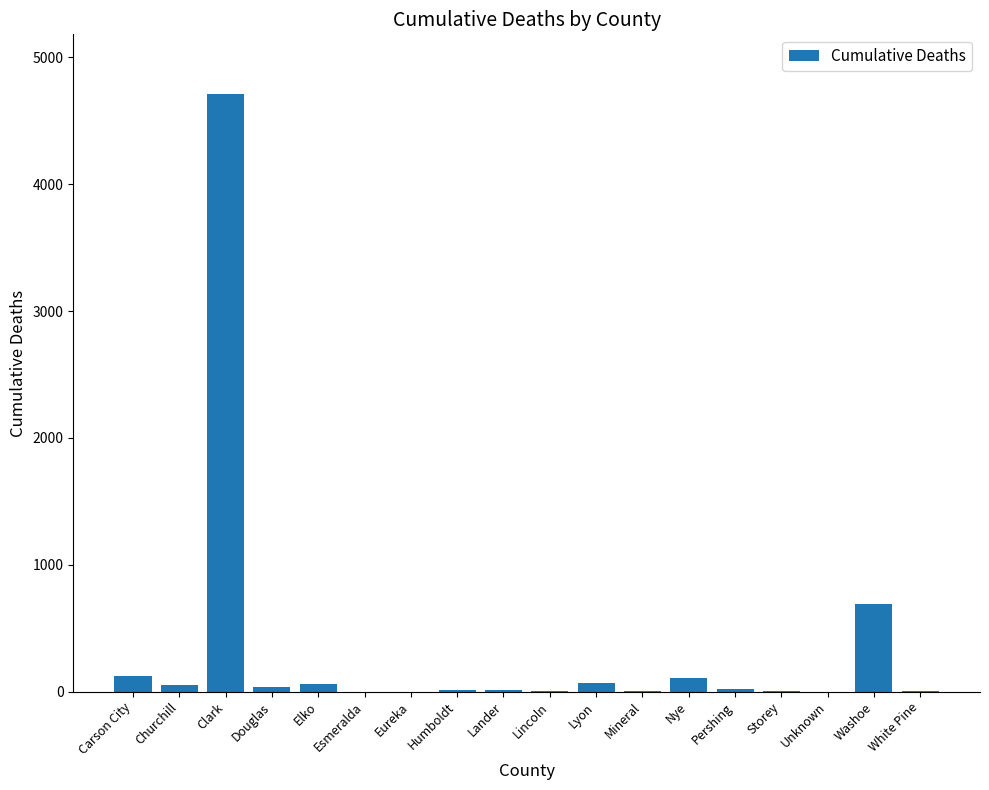

What is the sum of all values?

5918